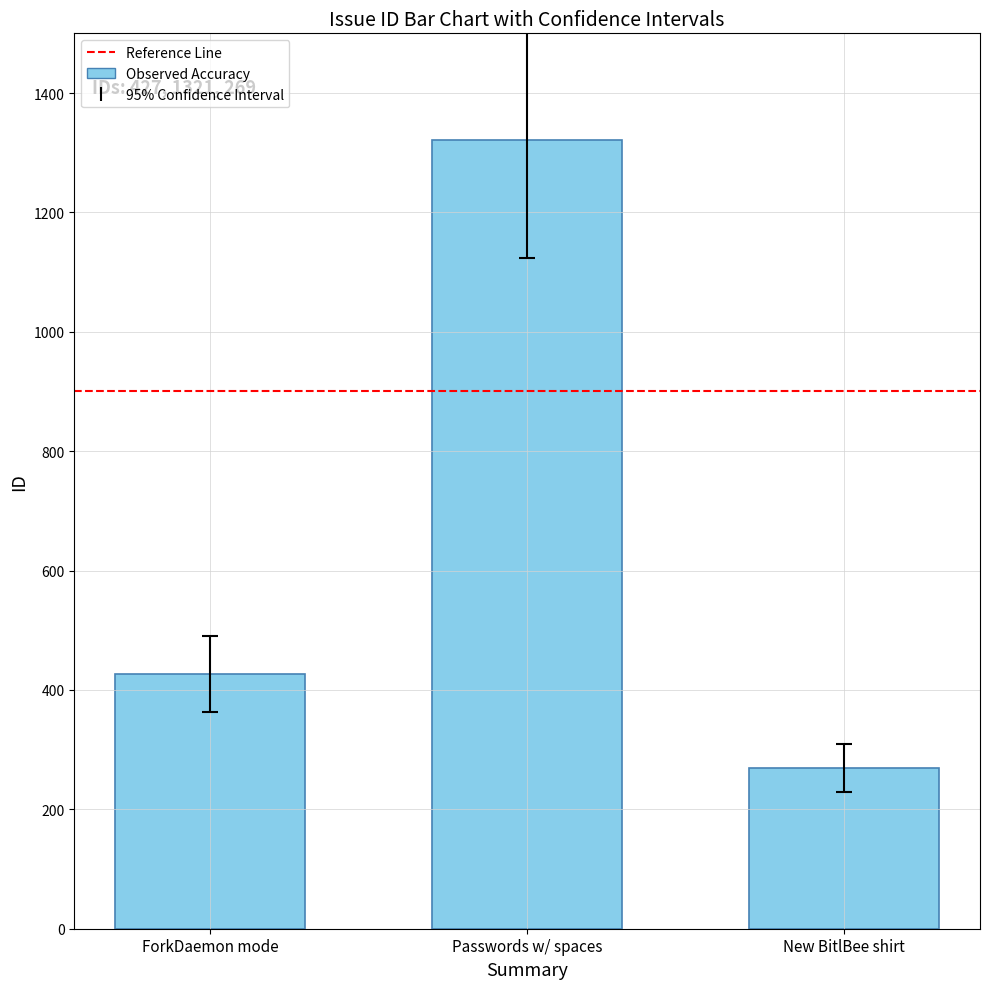

Between Passwords w/ spaces and ForkDaemon mode, which is larger?

Passwords w/ spaces